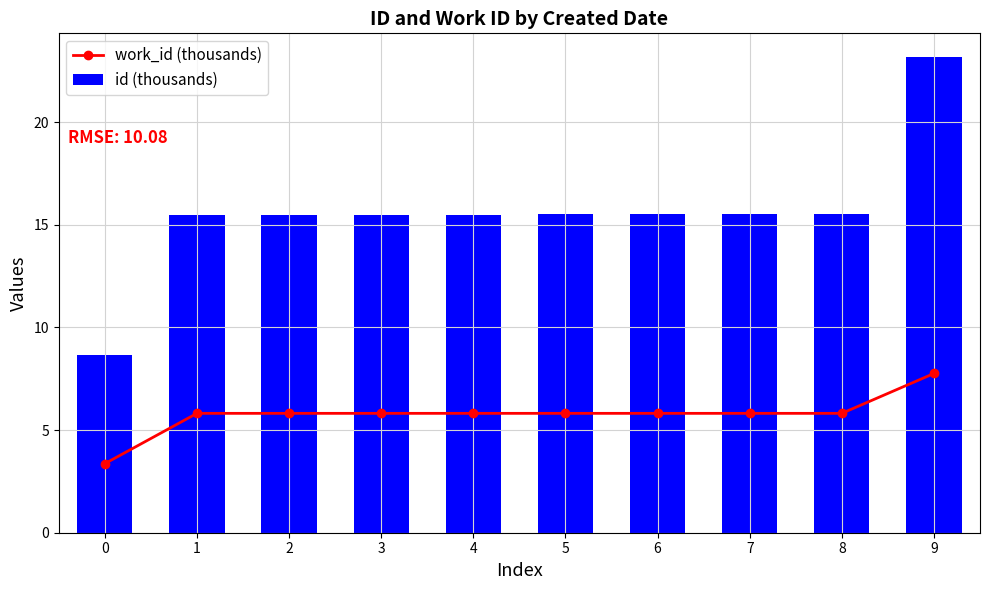

What is the average value of the work_id (thousands) series?

5.8